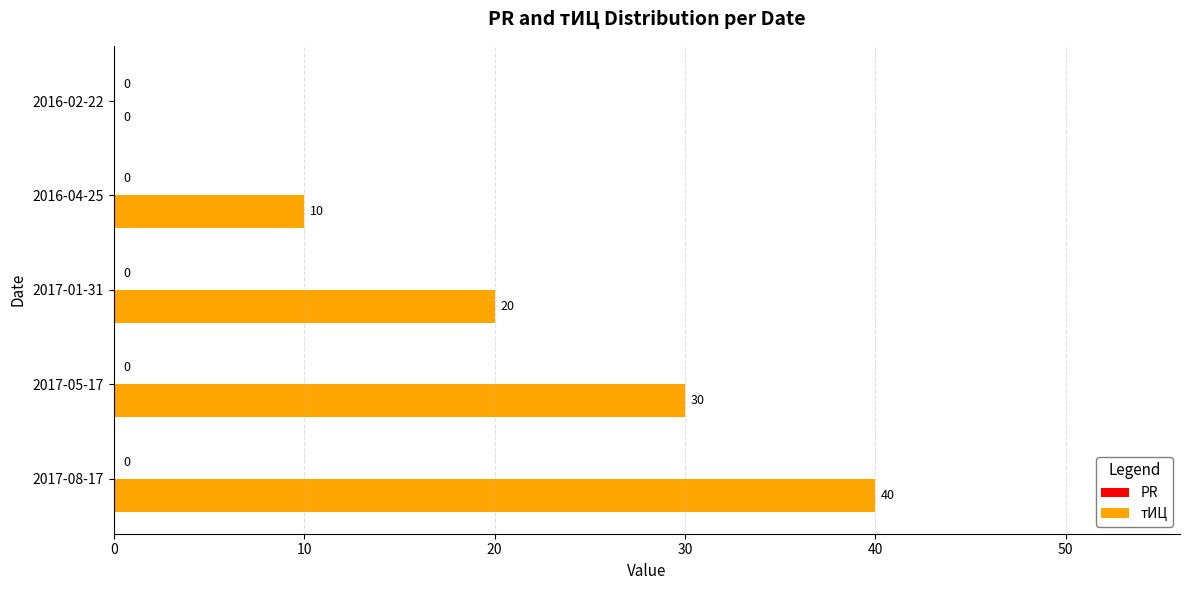

What is the sum of all values?

100